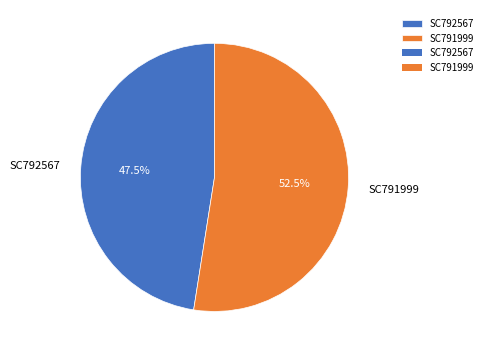

Which has a higher value, SC792567 or SC791999?

SC791999